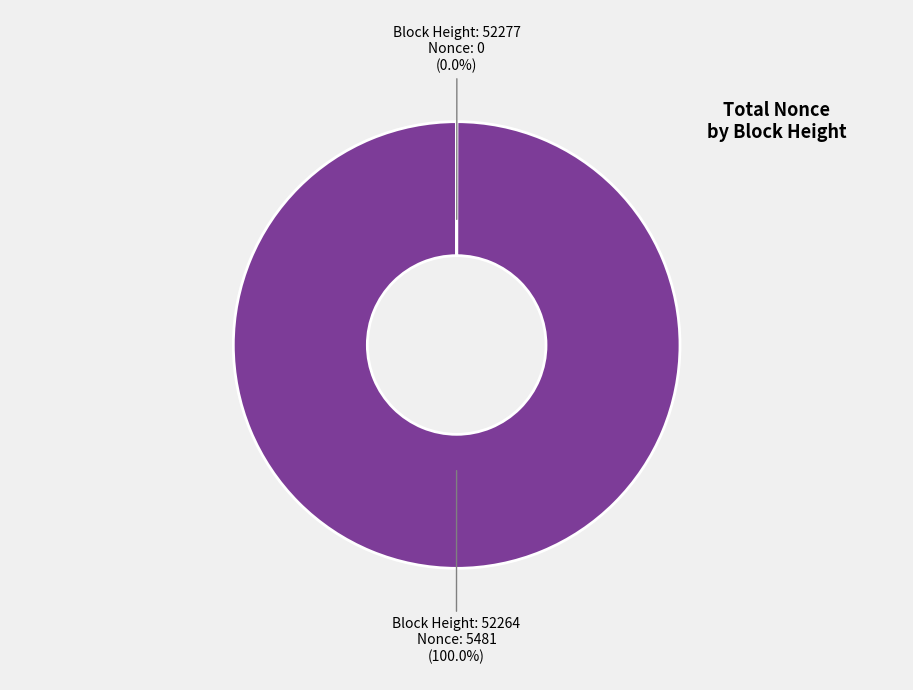

Is there a majority slice in this chart?

Yes